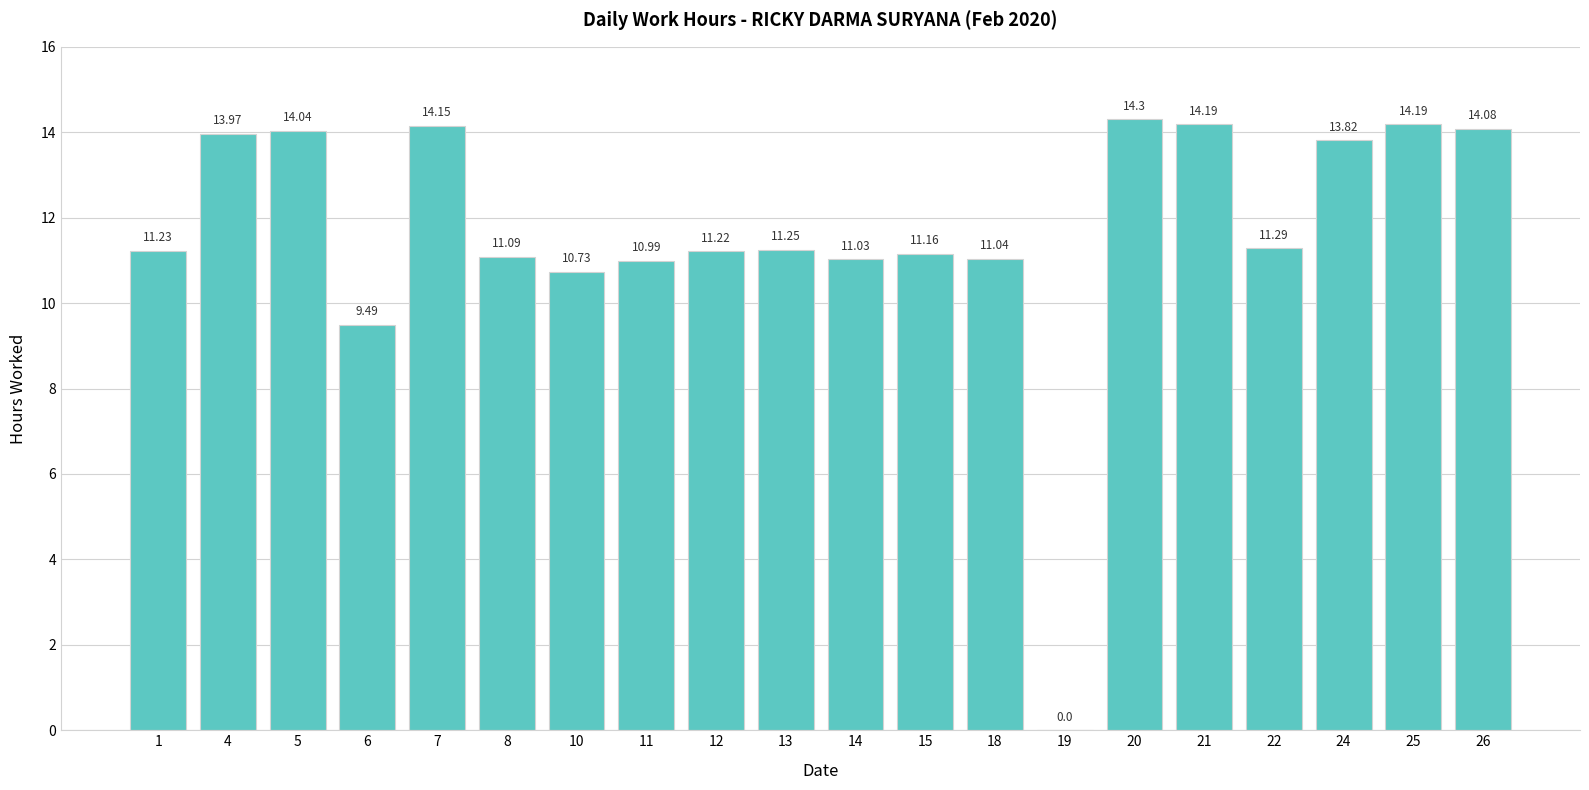

What is the change in value from 20 to 24?

-0.5